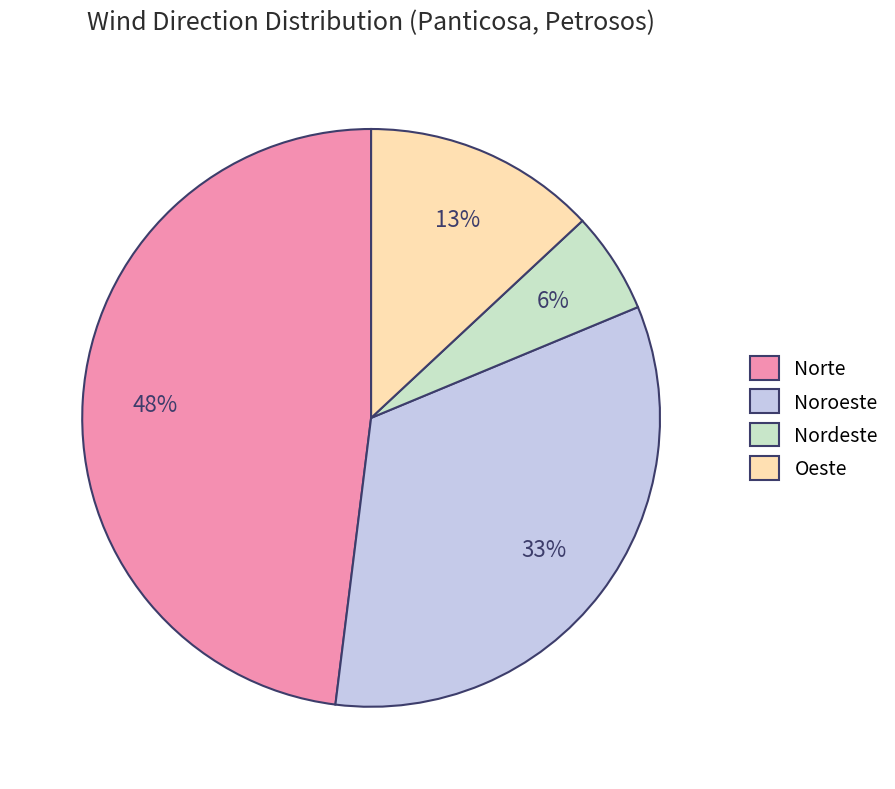

Is it true that Noroeste is 25% of the pie?

False